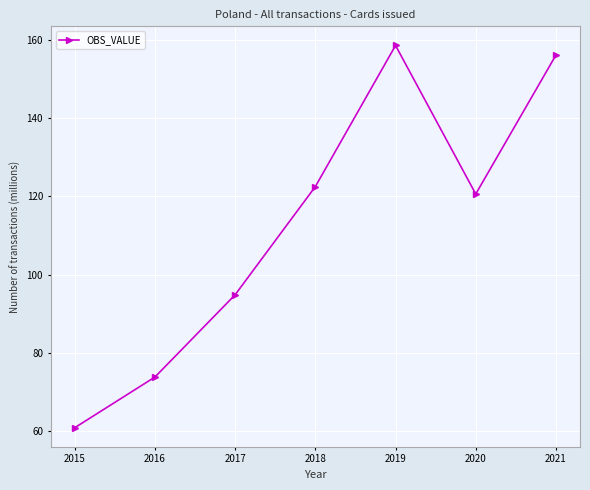

What is the maximum value shown in the chart?

158.6